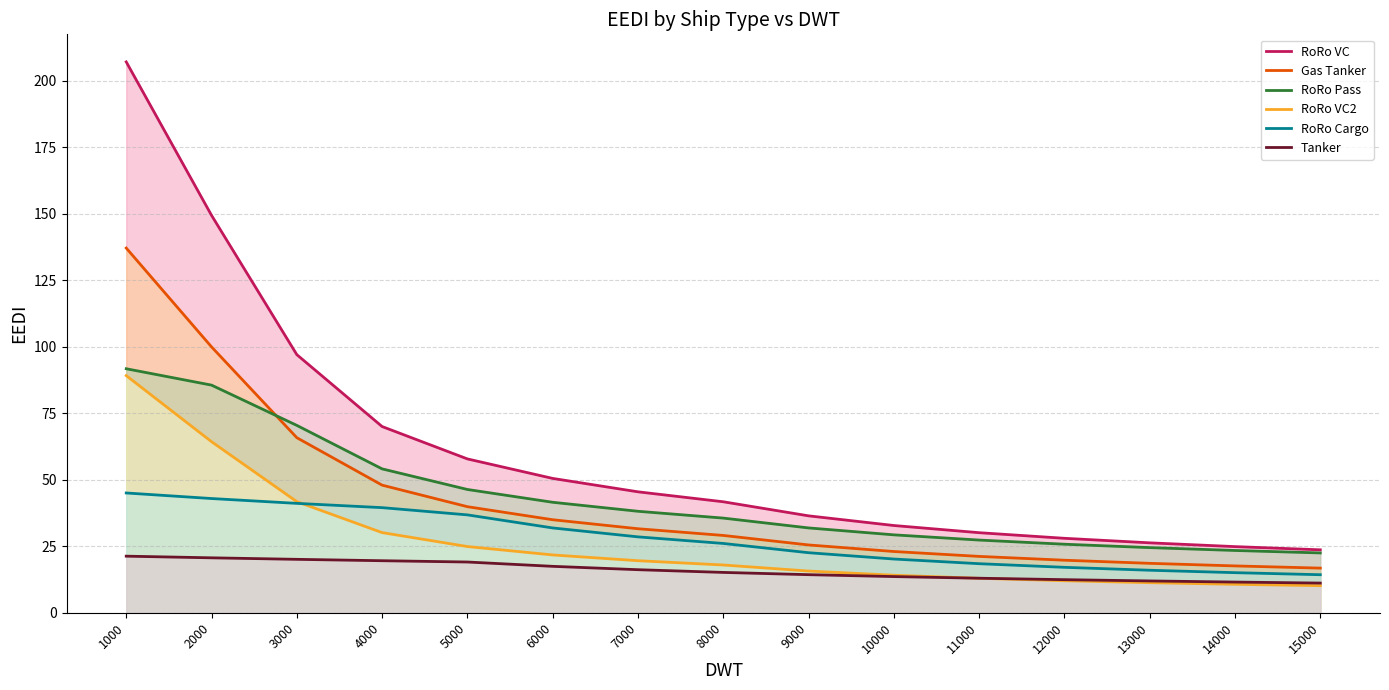

True or false: Gas Tanker has more than 2 interior local peaks.

False